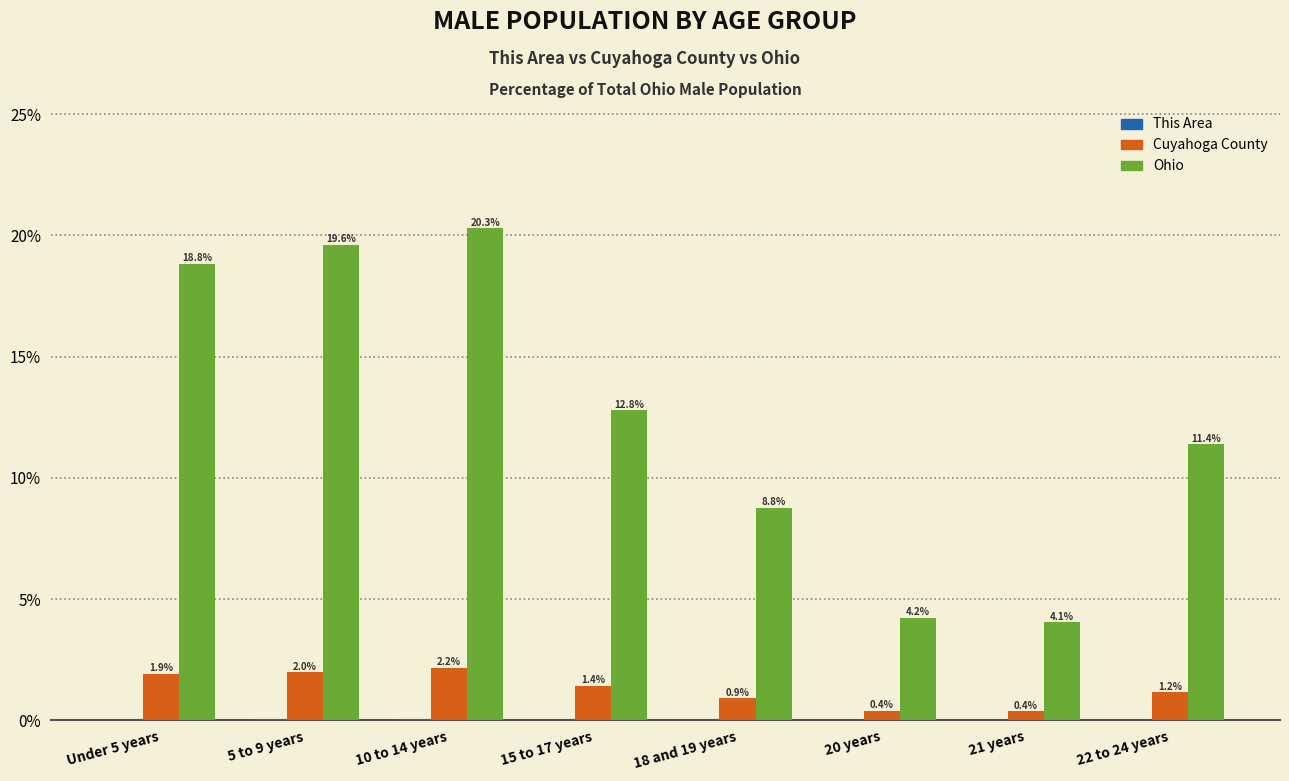

Which series has the largest total across all categories?

Ohio